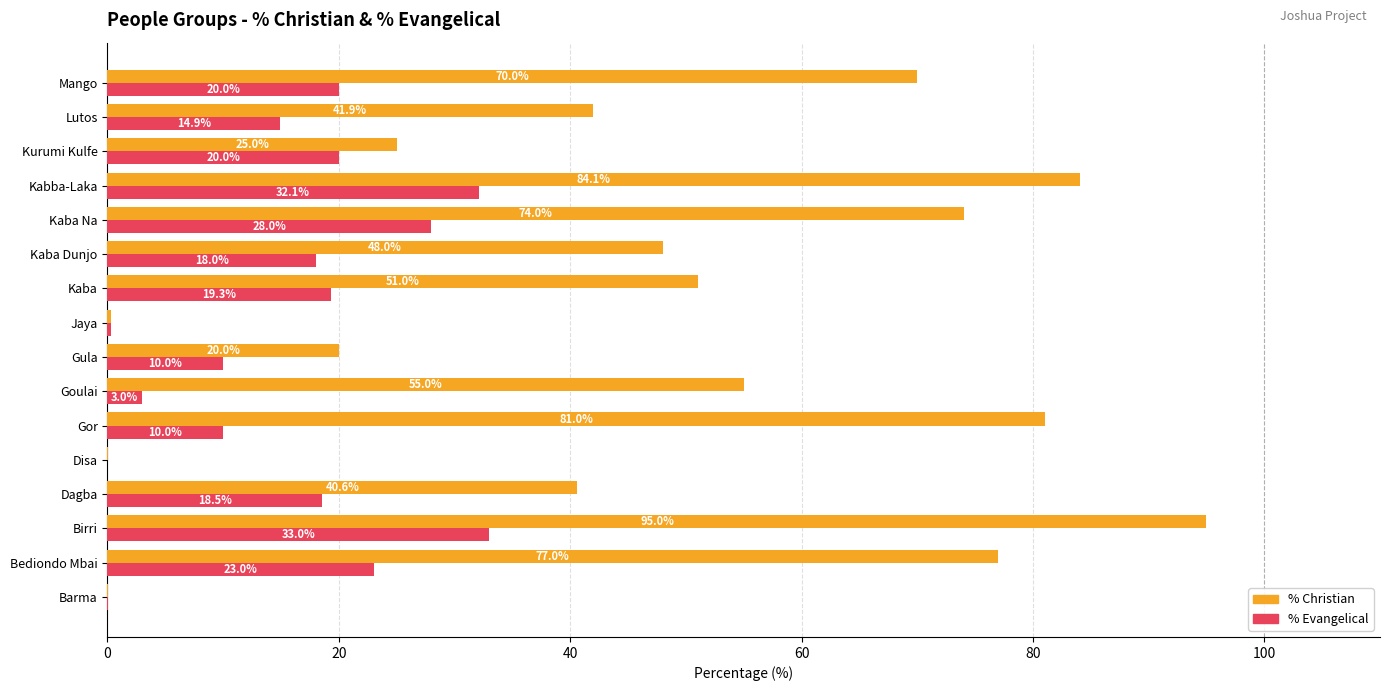

What is the total value across all series at Kaba Na?

102.0